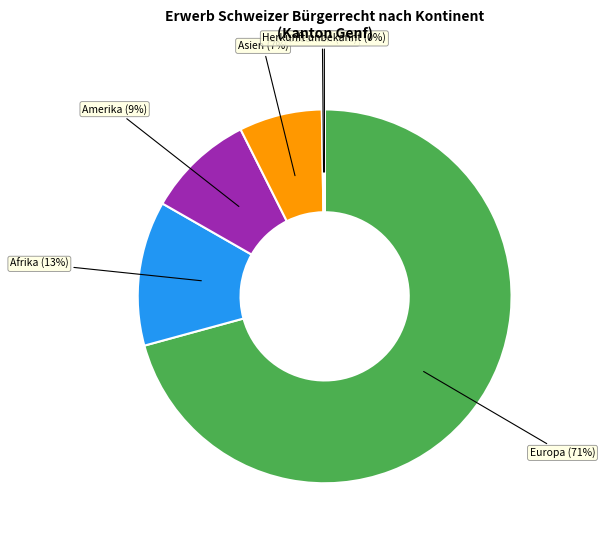

Is the sum of Afrika and Europa greater than half?

Yes